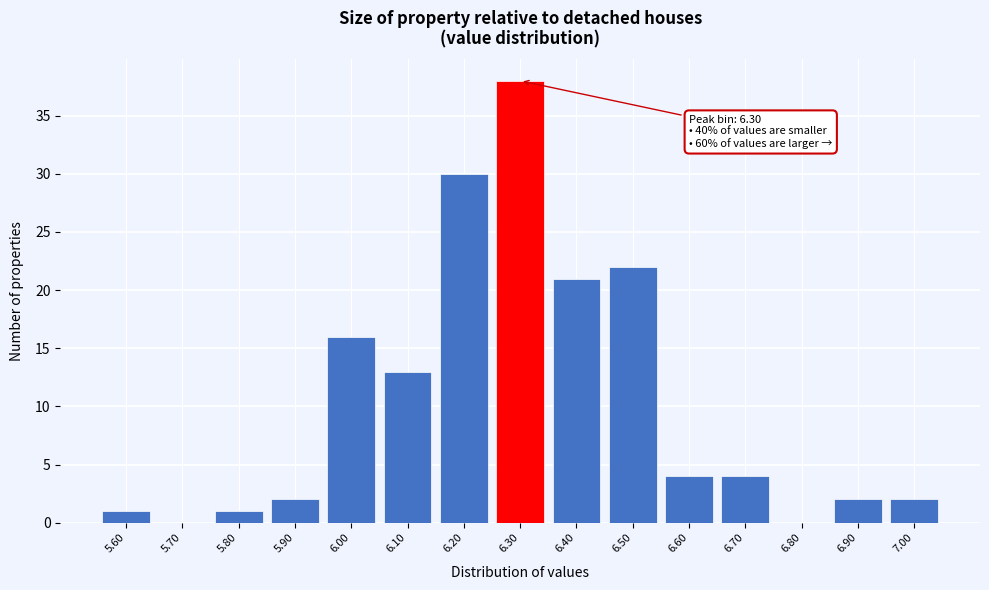

Over which range of the x-axis is the bar tallest?

6.25 to 6.35